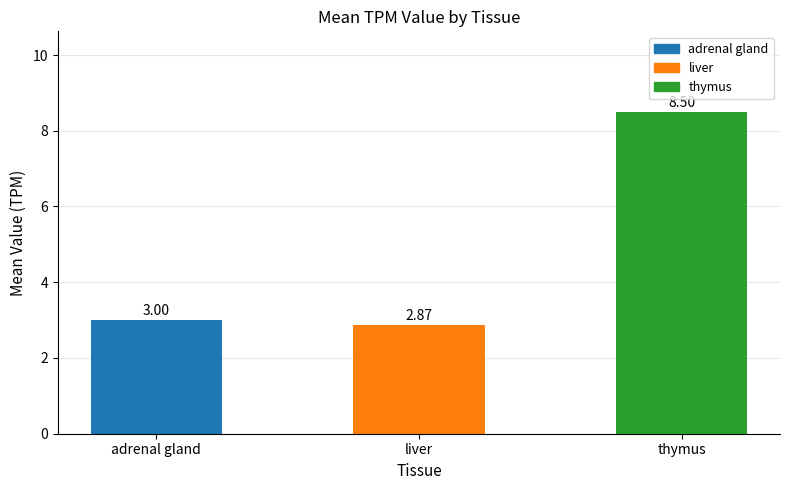

What is the change in value from liver to thymus?

+5.6